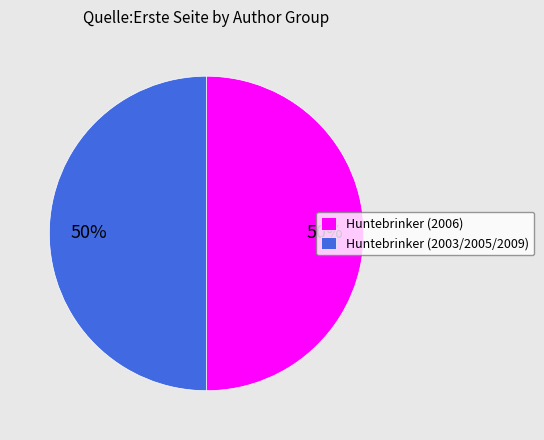

What percentage is the Huntebrinker (2006) slice, to the nearest percent?

50%